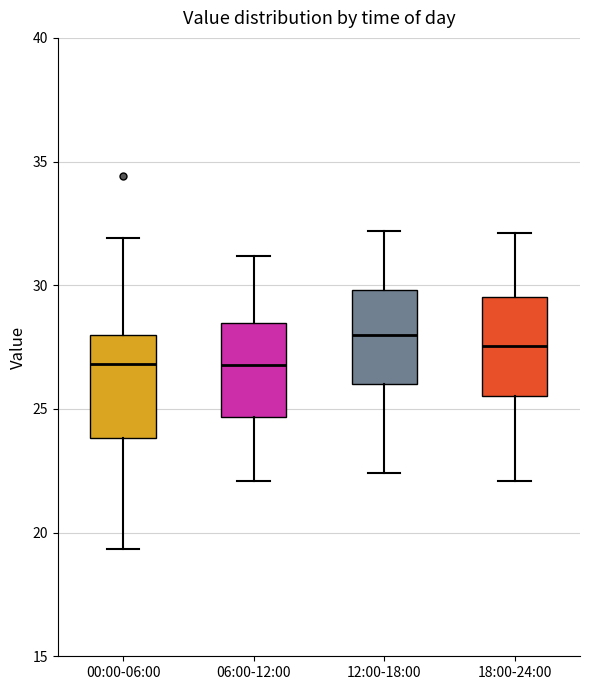

Reading left to right, read every box against the y-axis: the position of its median line, the range the box covers, and the ends of its whiskers. The values are not printed on the chart, so give them approximately, as read against the axis.

00:00-06:00: median 27.0, box 24.0 to 28.0, whiskers 19.5 to 32.0
06:00-12:00: median 27.0, box 24.5 to 28.5, whiskers 22.0 to 31.0
12:00-18:00: median 28.0, box 26.0 to 30.0, whiskers 22.5 to 32.0
18:00-24:00: median 27.5, box 25.5 to 29.5, whiskers 22.0 to 32.0